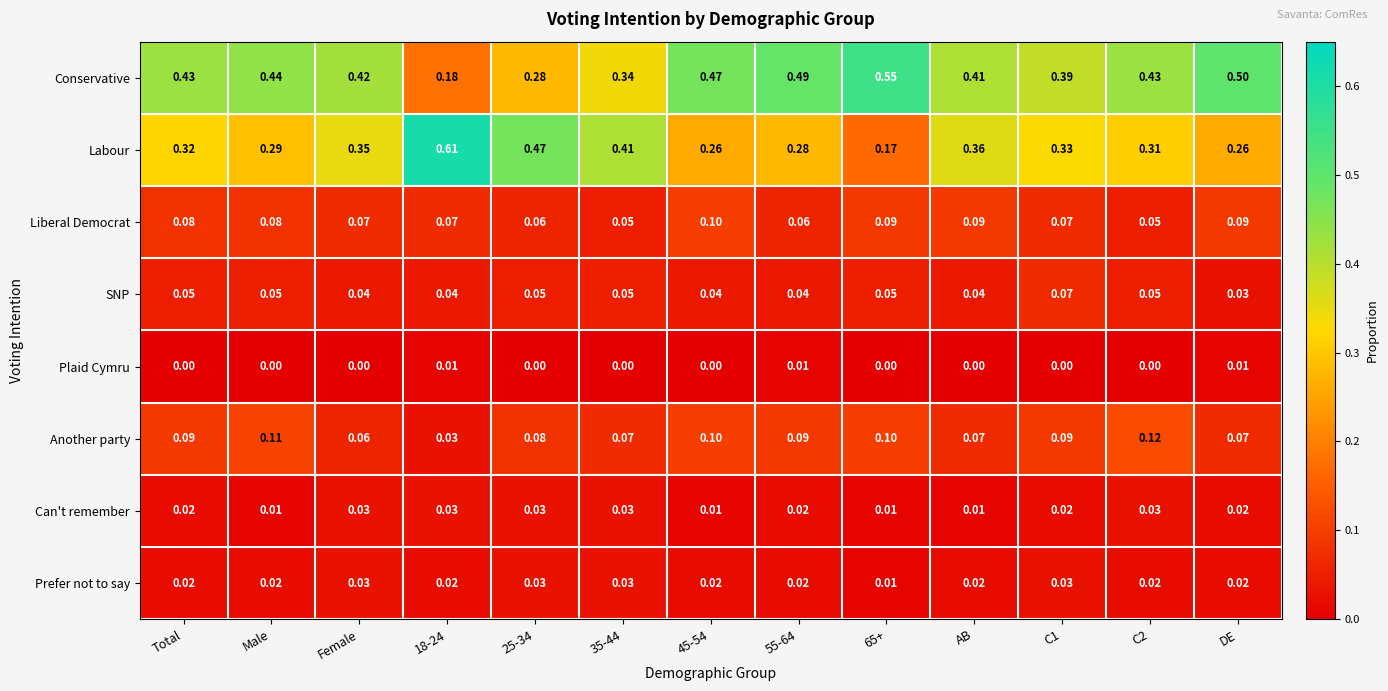

What is the spread (max minus min) of values at 25-34?

0.5